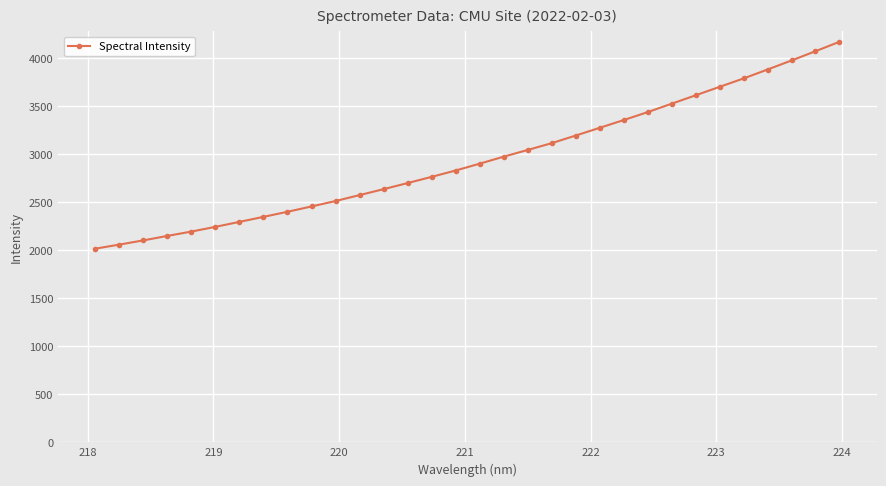

How many series are shown in this chart?

1